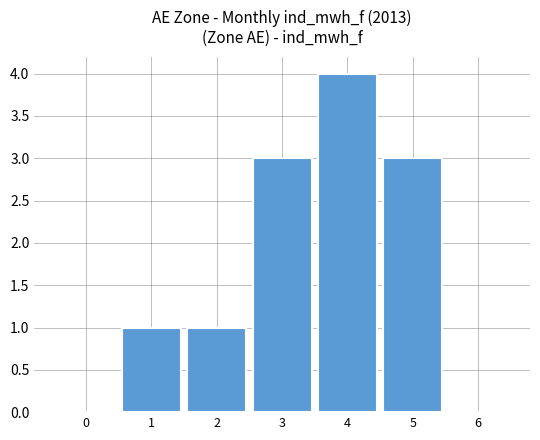

What is the greatest value displayed?

4